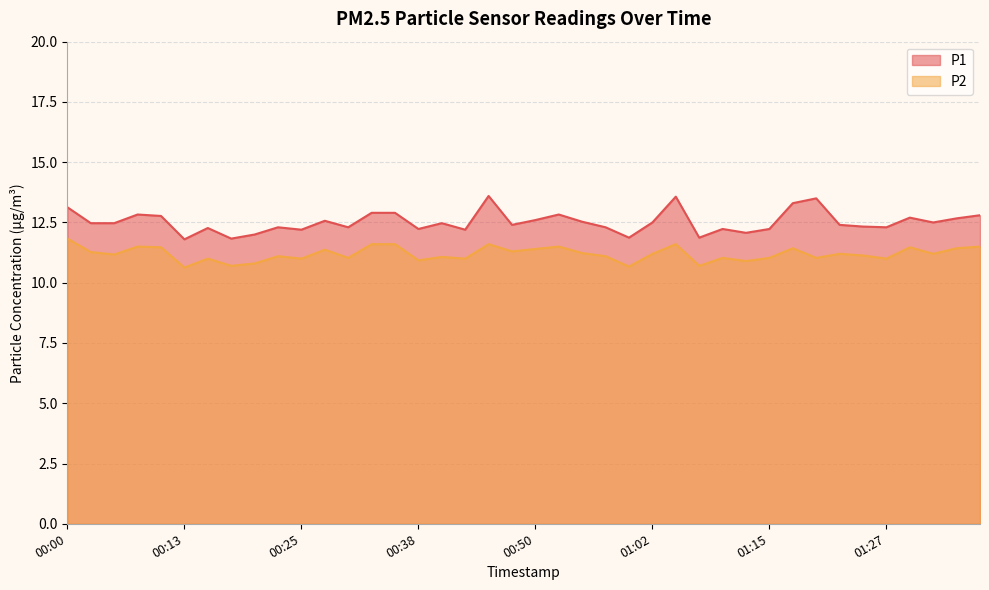

What are all the series names shown in the legend?

P1, P2